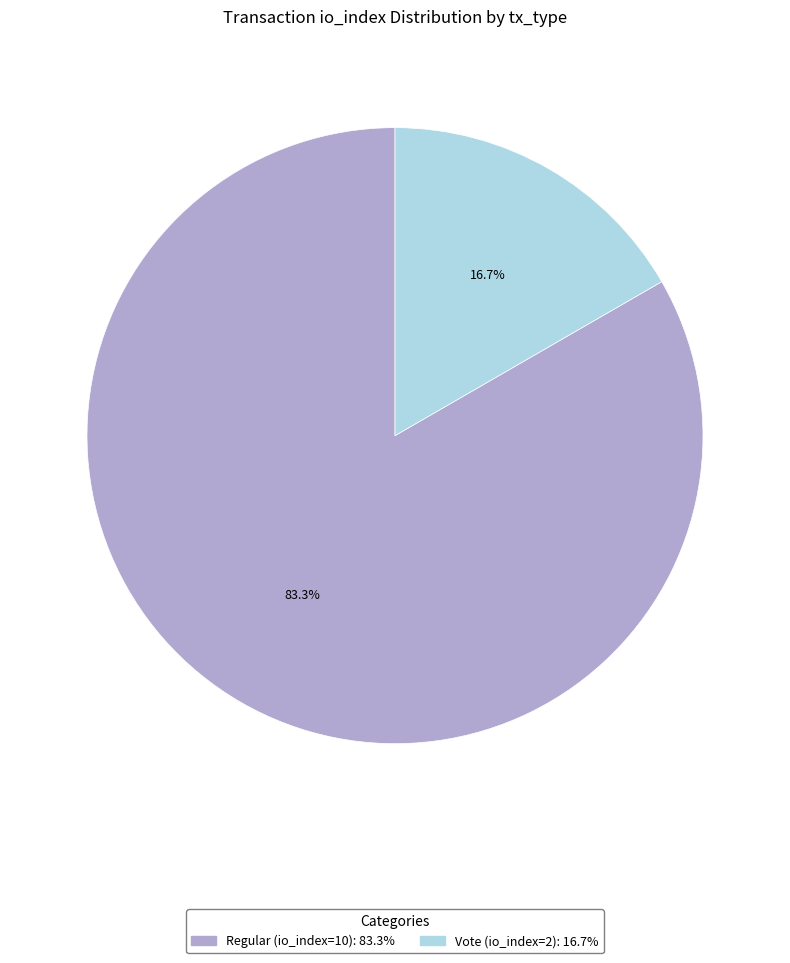

Approximately how many times larger is the value at Regular (io_index=10) compared to Vote (io_index=2)?

5.0